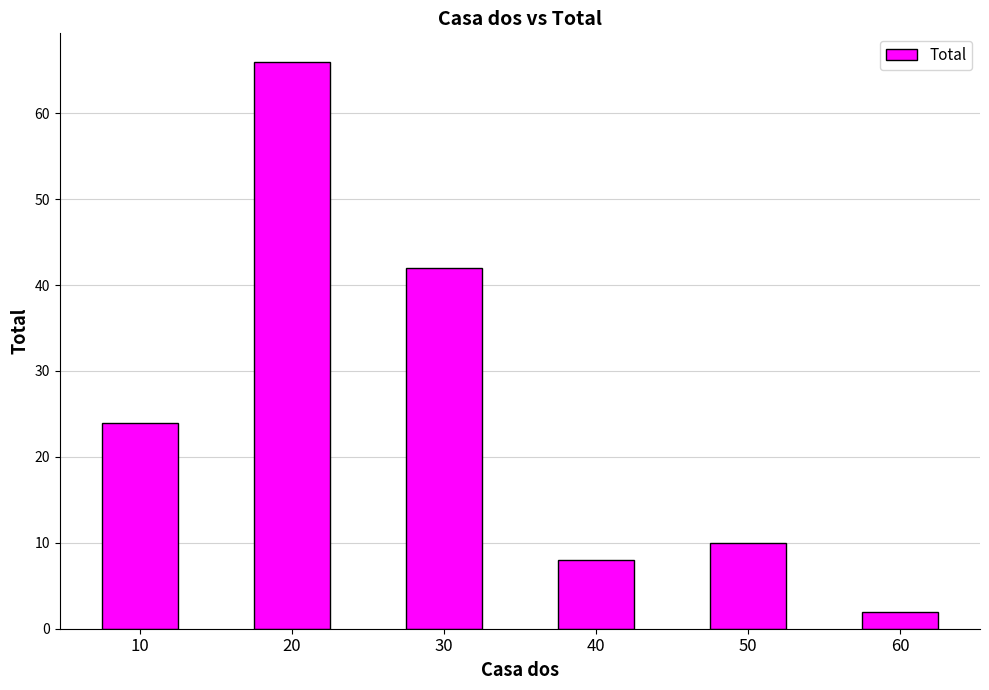

List the labels in order of value, smallest first.

60, 40, 50, 10, 30, 20